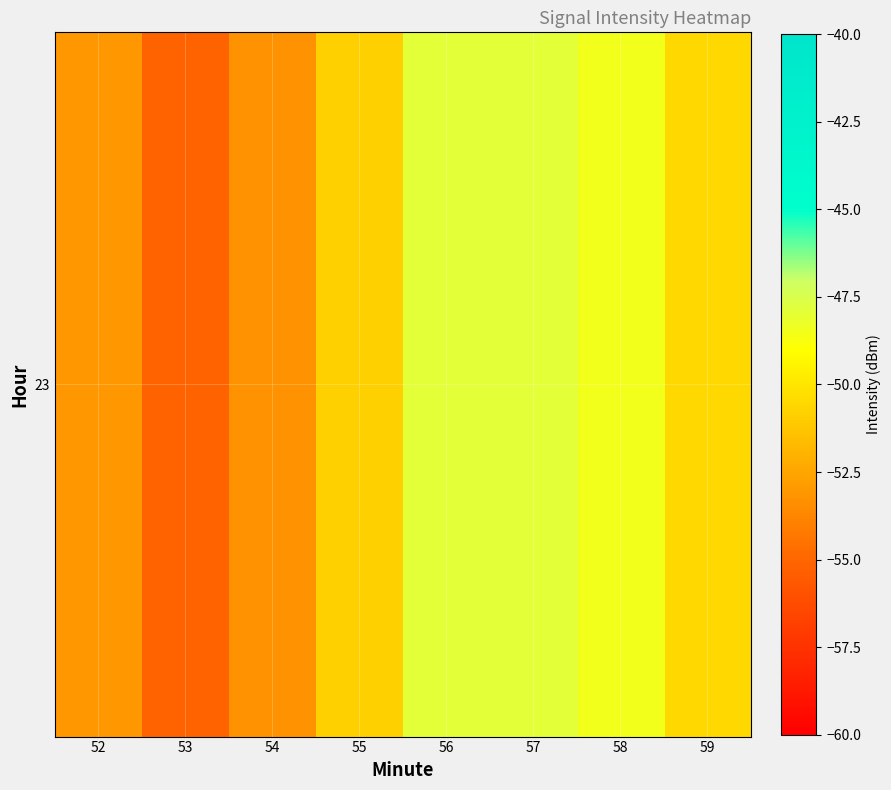

The chart shows a value of -88.5 at 55. True or false?

False